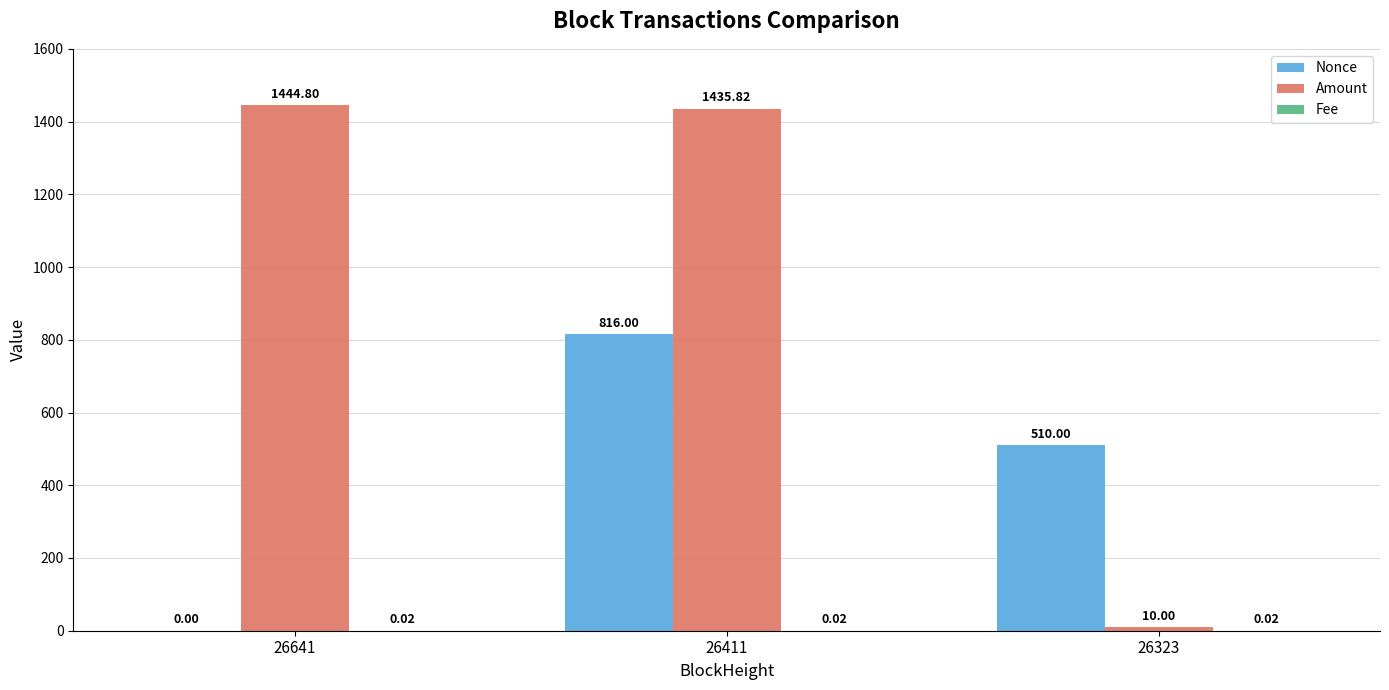

Where is Nonce nearest to the value 408?

26323